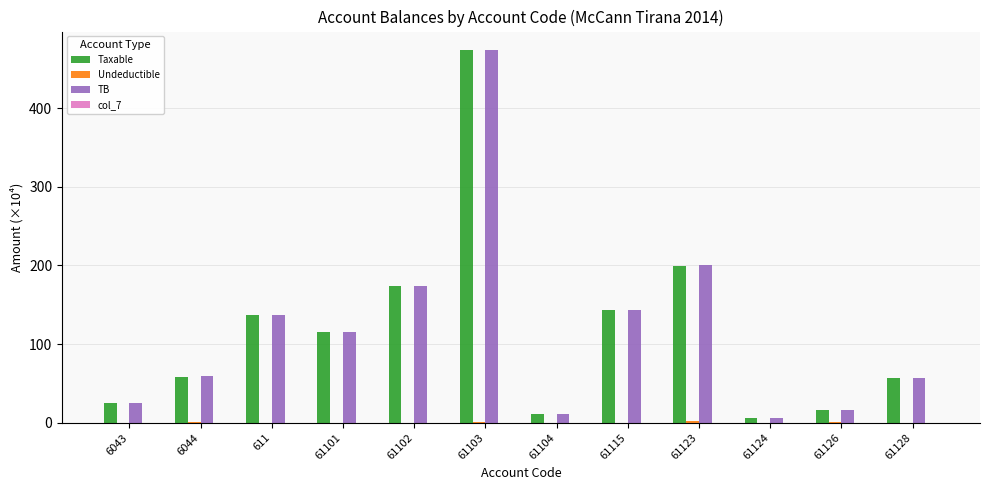

Which series changed the most between 6044 and 611?

Taxable